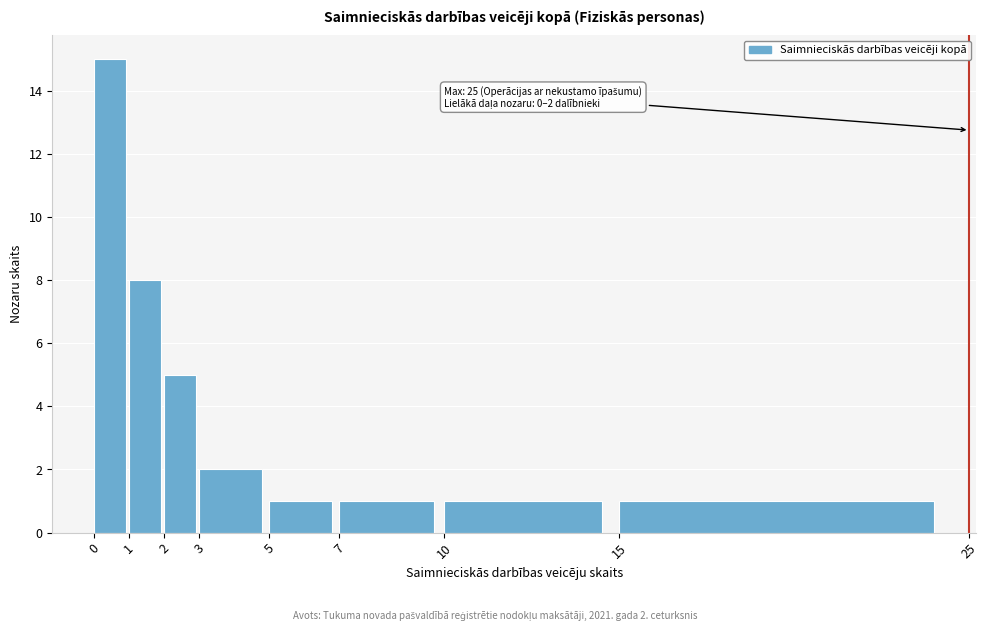

Which range on the x-axis has the tallest bar?

0 to 1